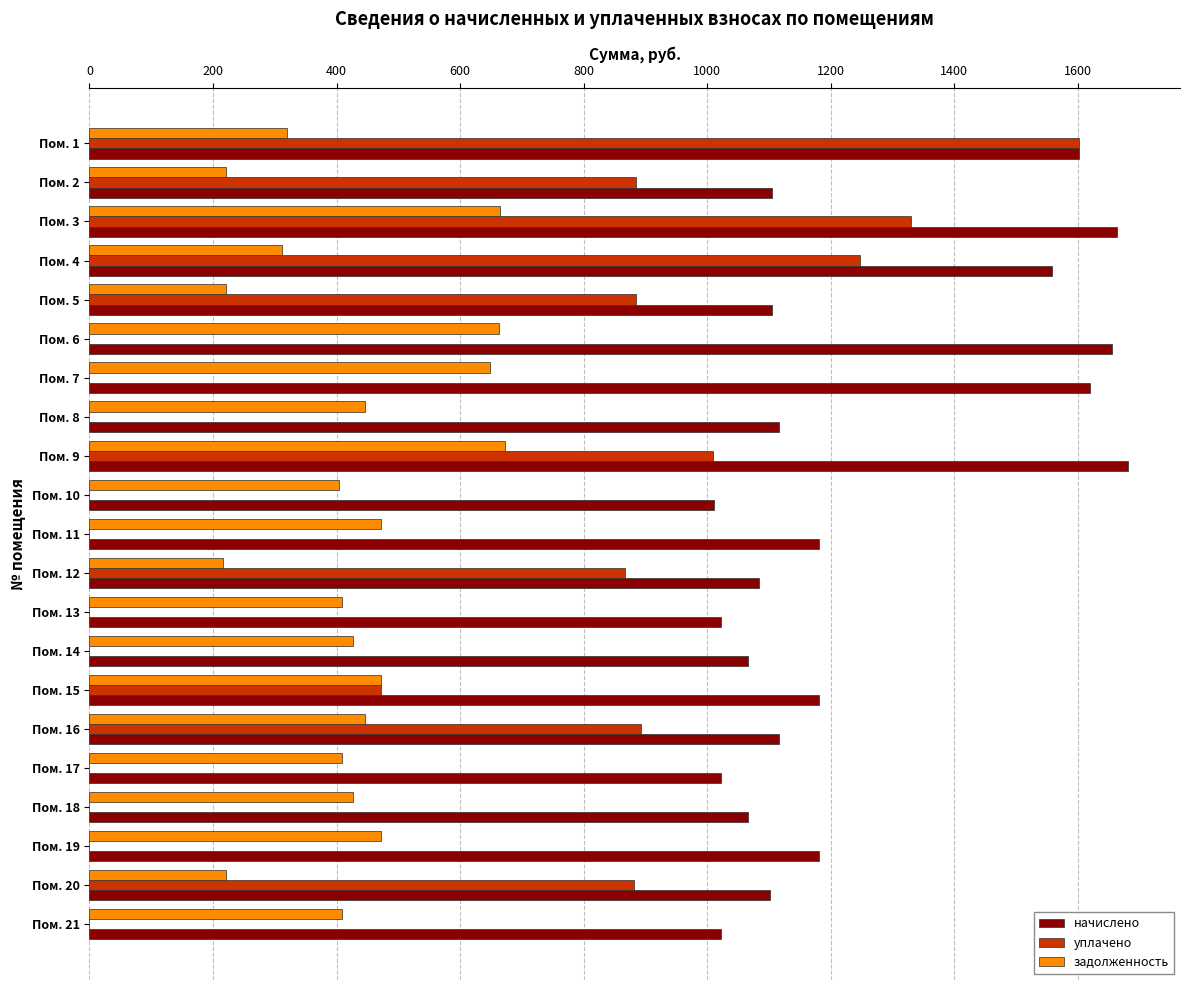

The value of уплачено at Пом. 19 is 0.0. True or false?

True